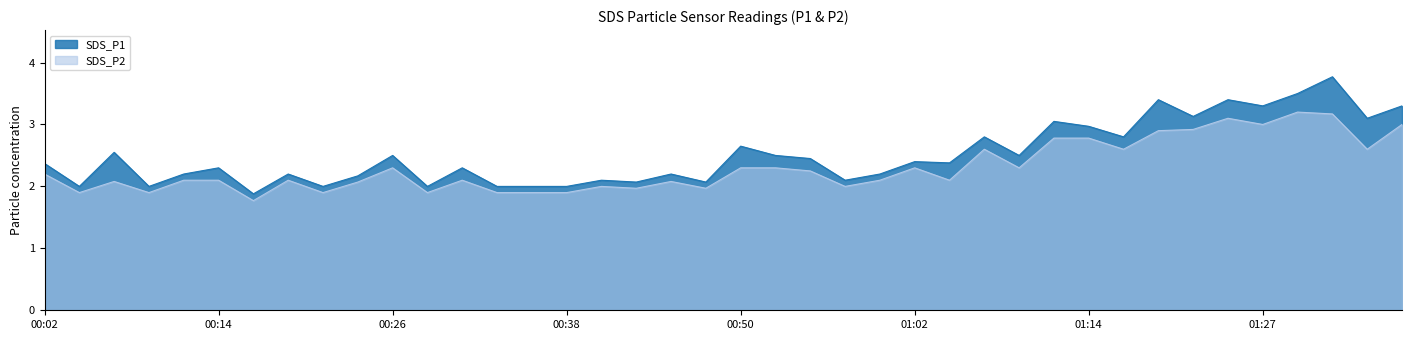

Rank the series at 00:28 from lowest to highest value.

SDS_P2, SDS_P1